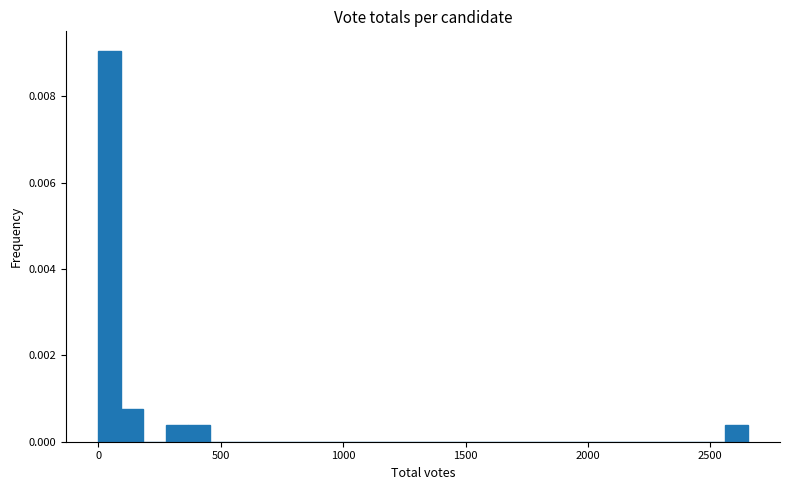

Around what value on the x-axis is the tallest bar? Give the approximate position of its centre, as read against the axis.

50